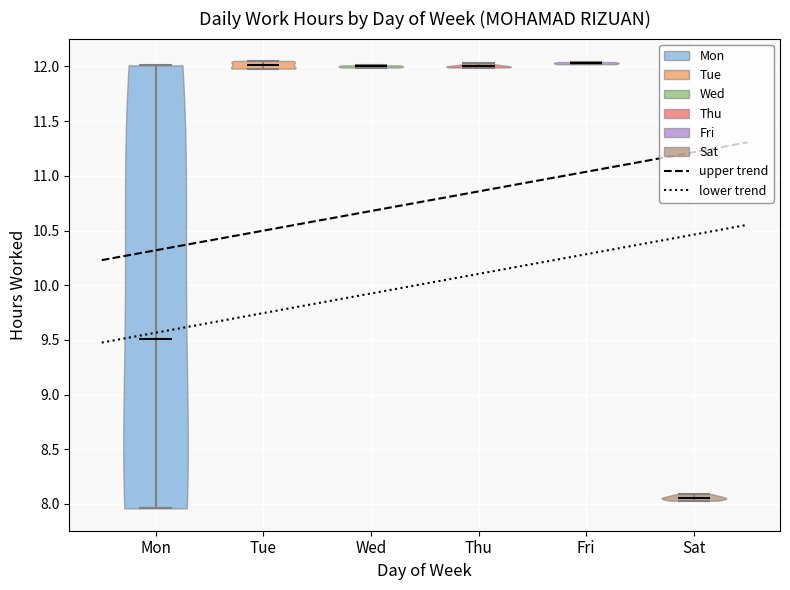

Reading left to right, read every violin against the y-axis: where its median line is, and the lowest and highest points it reaches. The values are not printed on the chart, so give them approximately, as read against the axis.

Mon: median line 9.50, lowest point 7.95, highest point 12.00
Tue: median line 12.00, lowest point 12.00, highest point 12.05
Wed: median line 12.00, lowest point 12.00, highest point 12.00
Thu: median line 12.00, lowest point 12.00, highest point 12.05
Fri: median line 12.05, lowest point 12.00, highest point 12.05
Sat: median line 8.05, lowest point 8.05, highest point 8.10